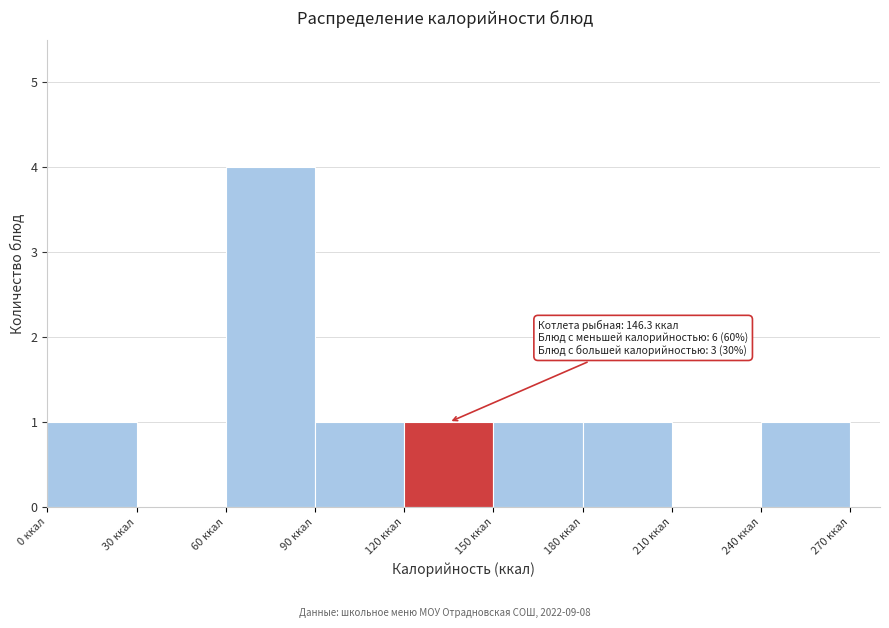

Over which range of the x-axis is the bar tallest?

60 to 90